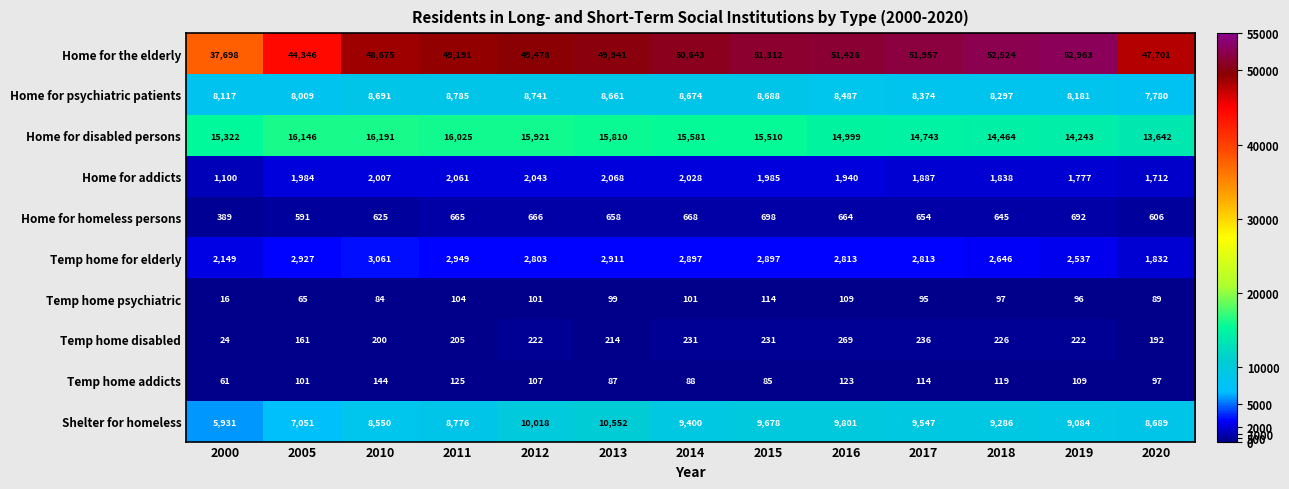

What is the difference between the Temp home addicts values at 2005 and 2016?

22